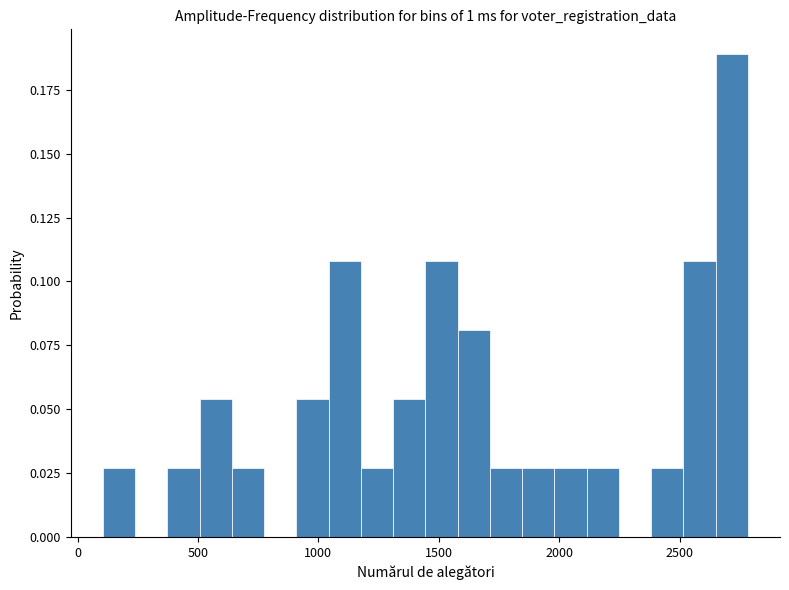

Around what value on the x-axis is the tallest bar? Give the approximate position of its centre, as read against the axis.

2700